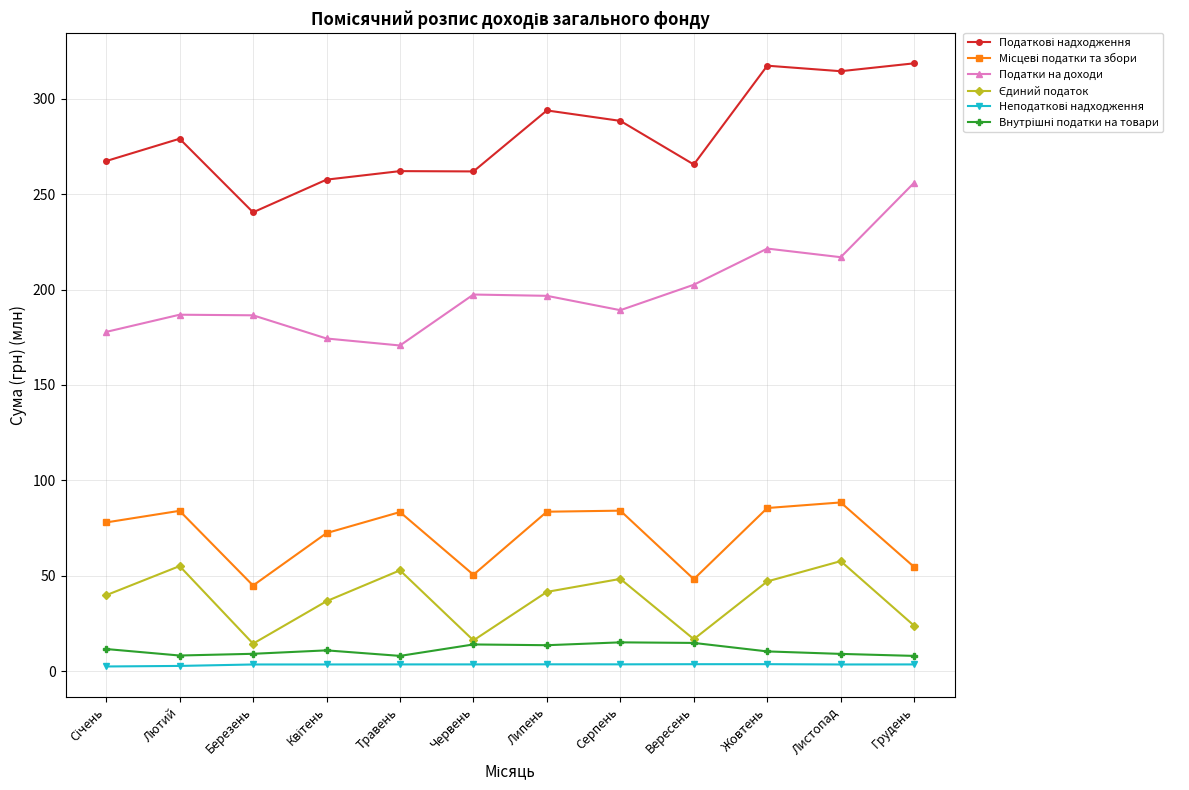

What is the label of the 11th point from the left?

Листопад